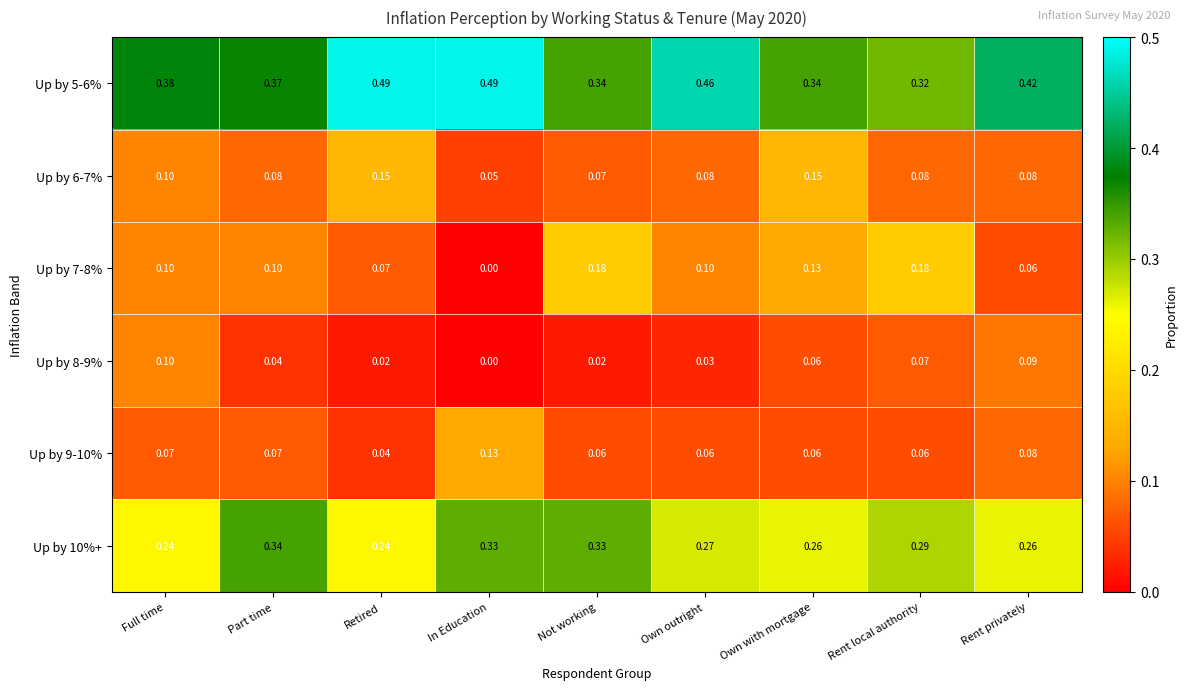

At which label does Up by 5-6% reach its minimum?

Rent local authority